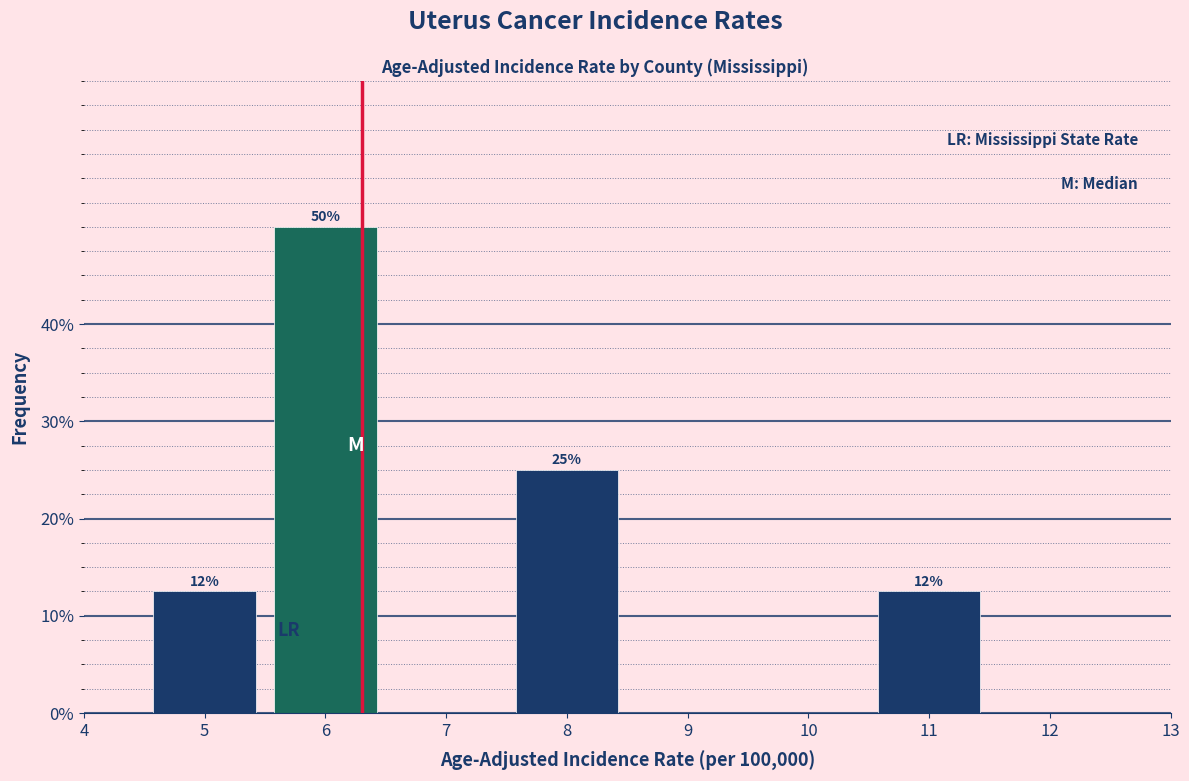

Over which range of the x-axis is the bar tallest?

5.5 to 6.5